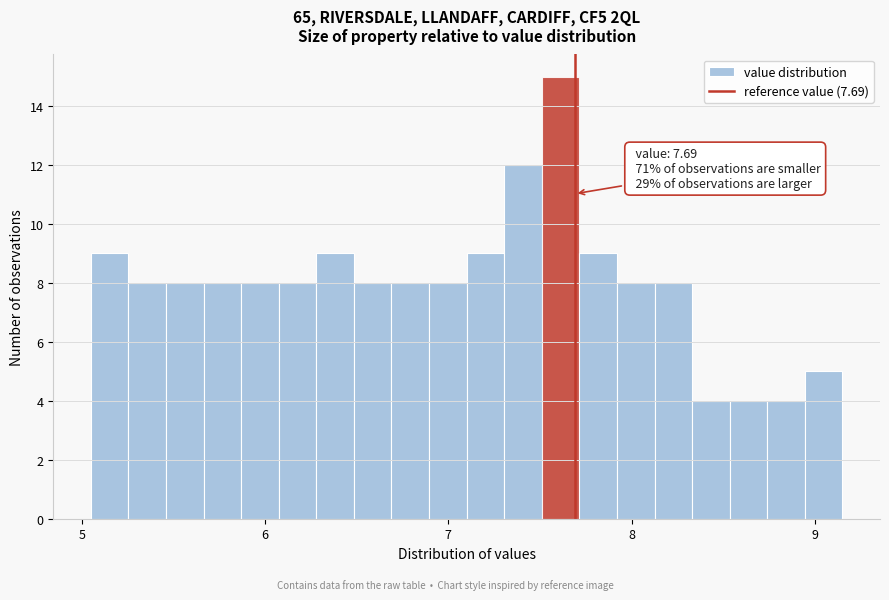

Read against the x-axis, roughly where is the centre of the tallest bar?

7.6